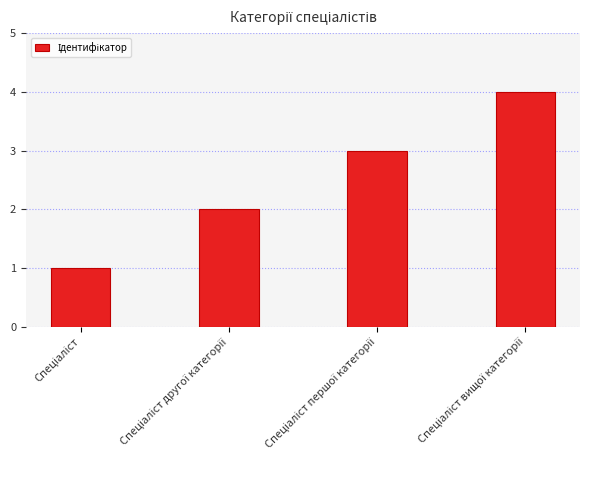

What is the difference between the maximum and minimum values?

3